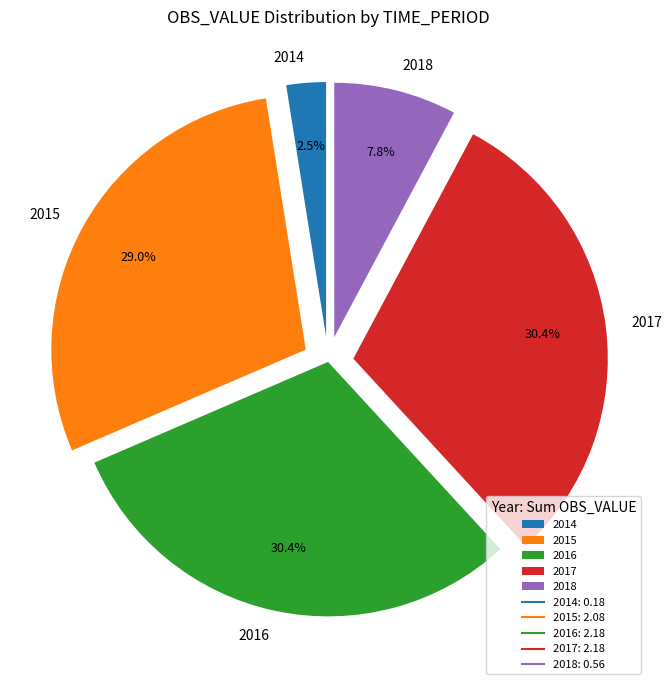

Is there a majority slice in this chart?

No